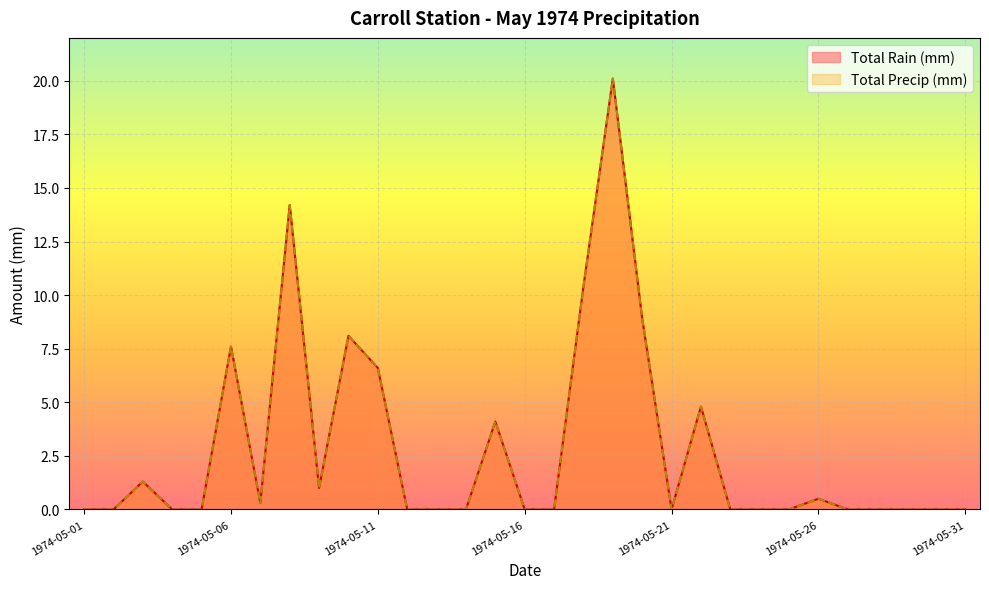

True or false: Total Rain (mm) and Total Precip (mm) intersect in this chart.

False